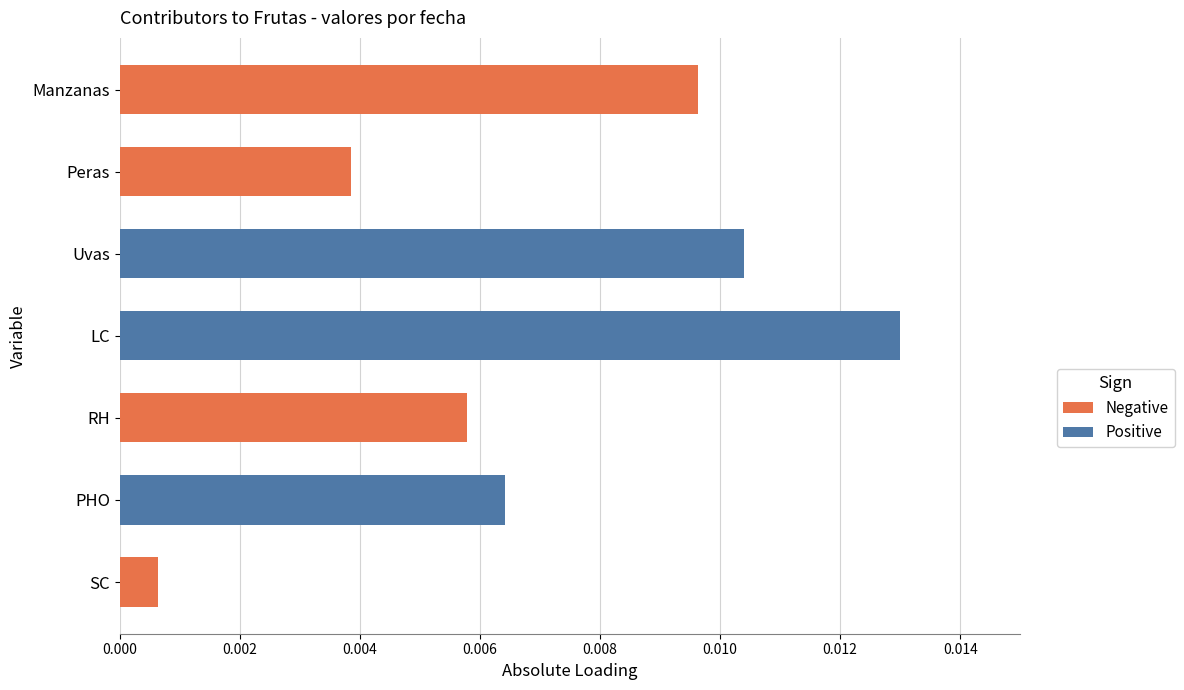

At Uvas, list the series in order from smallest to largest.

Negative, Positive